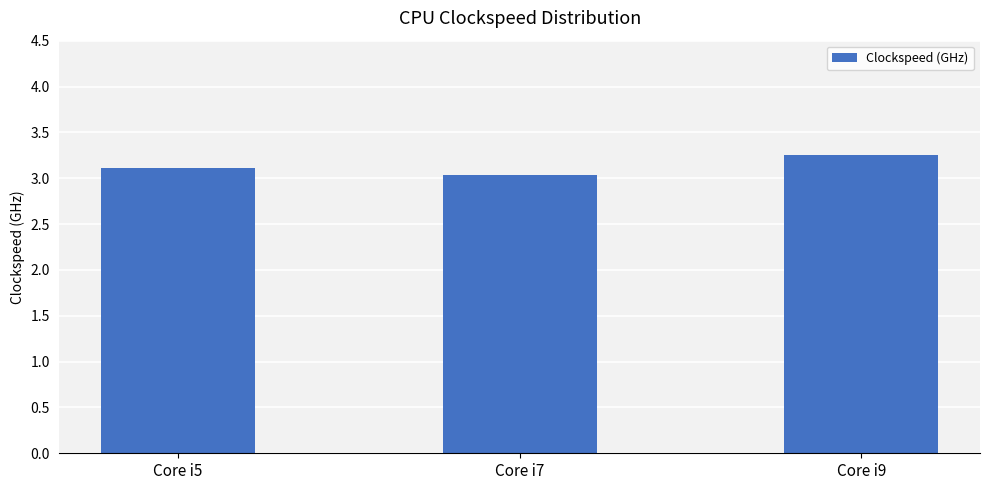

Is it true that the value at Core i5 is 3.1?

True